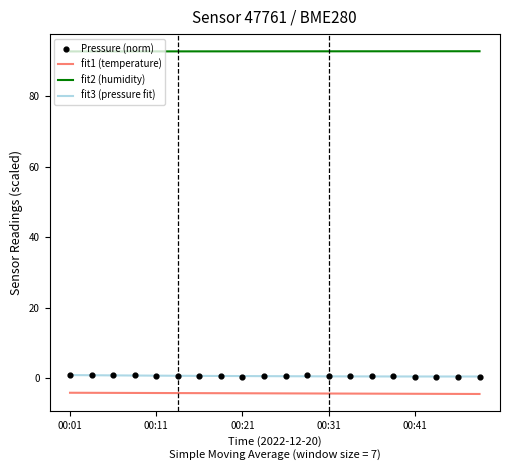

What are all the series names shown in the legend?

fit1 (temperature), fit2 (humidity), fit3 (pressure fit), Pressure (norm)